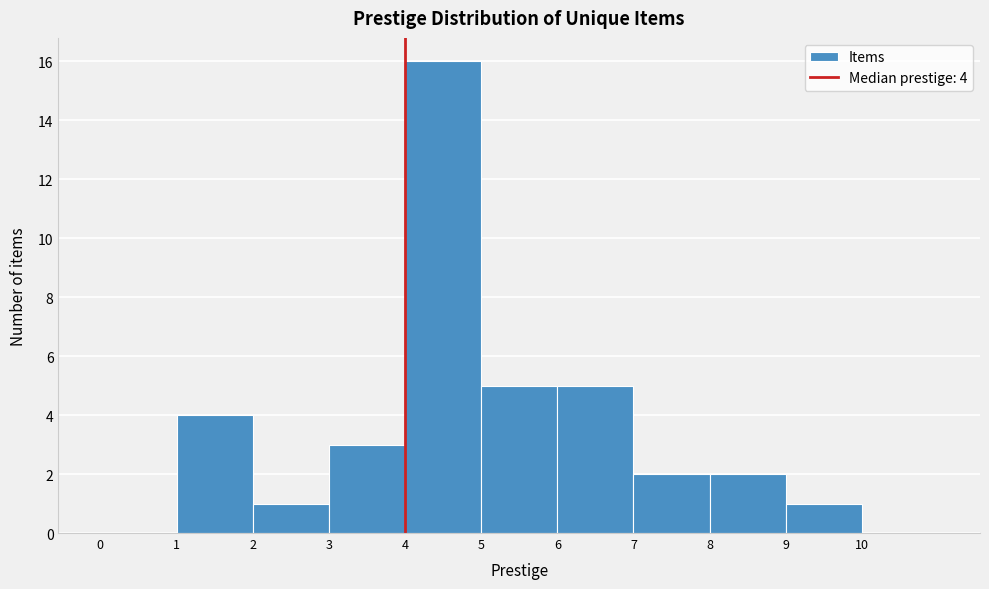

Which range on the x-axis has the tallest bar?

4 to 5